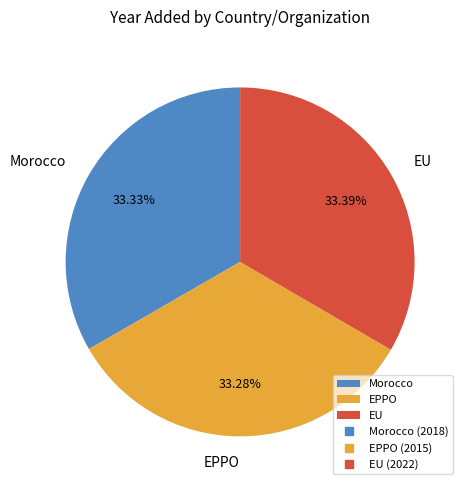

What percentage is the EU slice, to the nearest percent?

33%